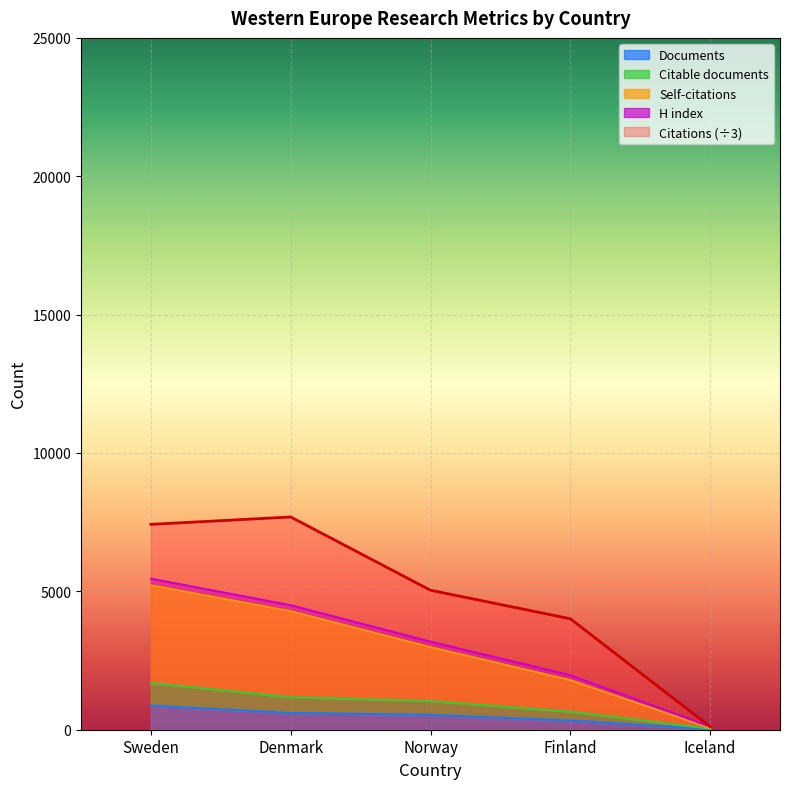

How many values in the Citable documents series exceed 1034?

2